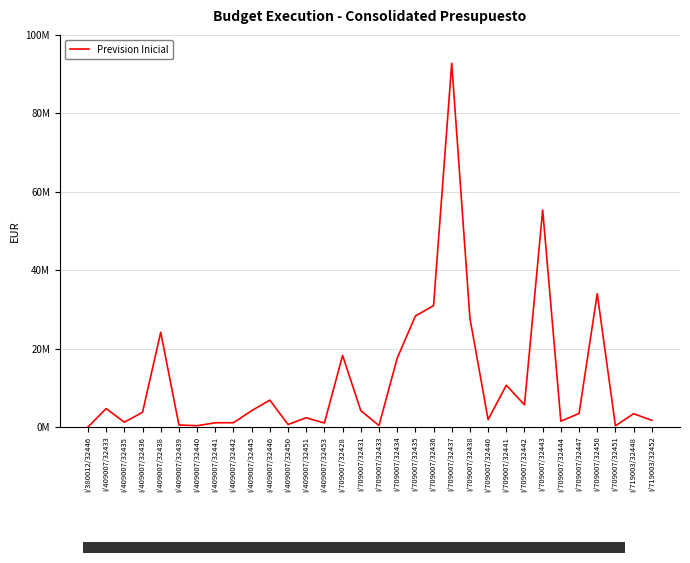

Which category has the lowest value across all series?

I/380012/32446